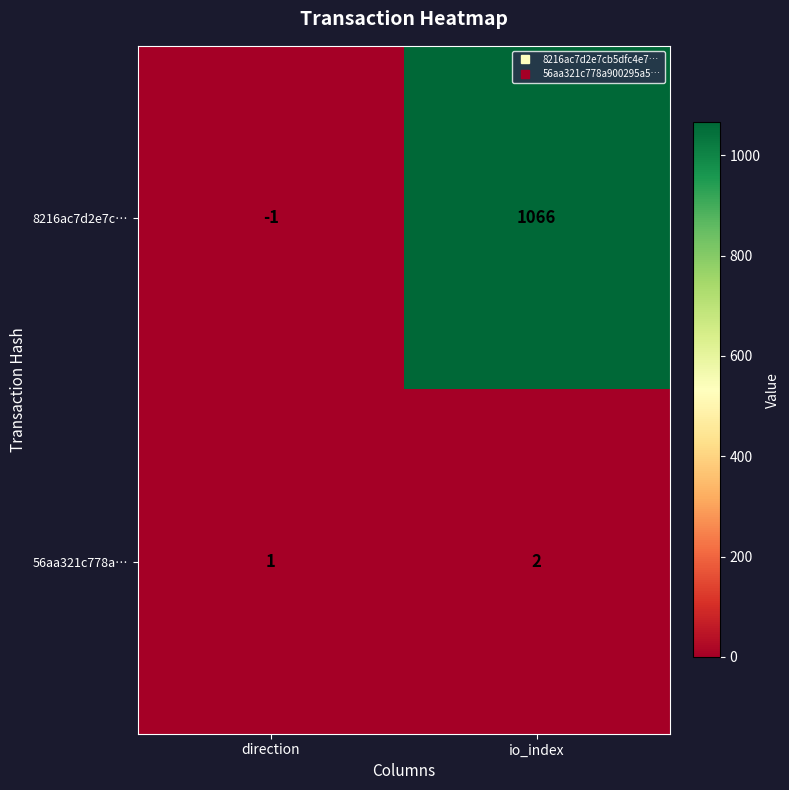

What is the sum of all 56aa321c778a… values?

3